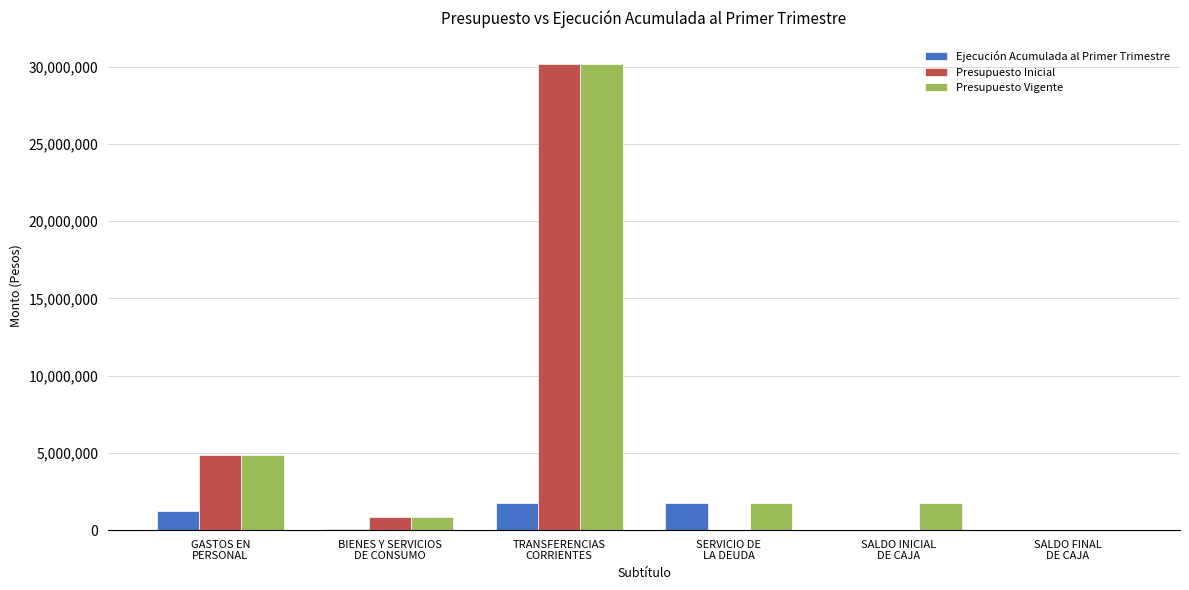

Count the number of categories in the chart.

6